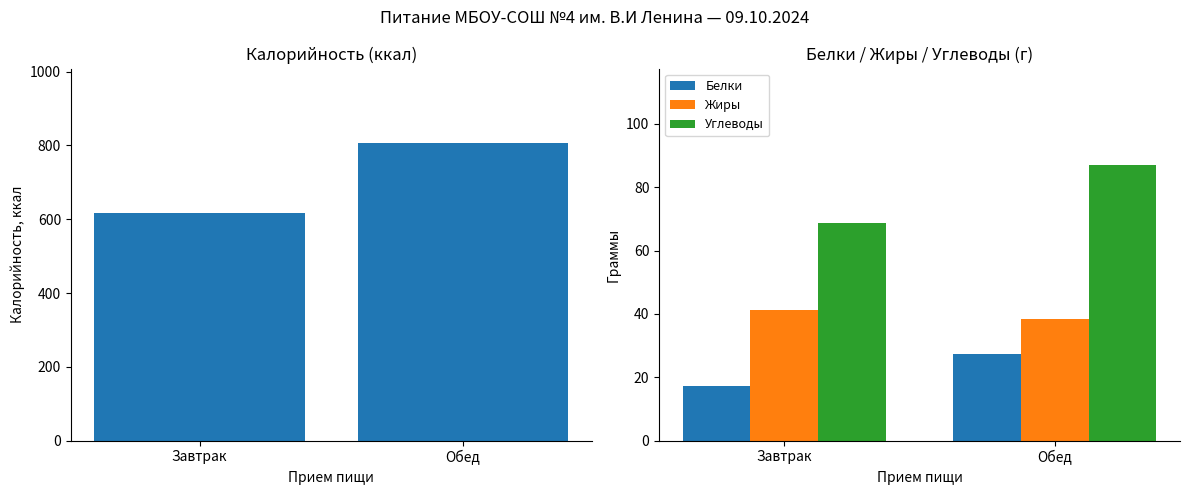

What is the difference between the Жиры values at Обед and Завтрак?

2.7